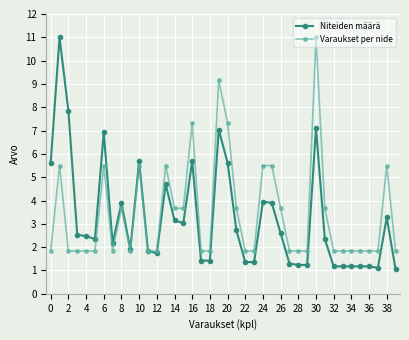

What is the minimum value for Varaukset per nide?

1.8